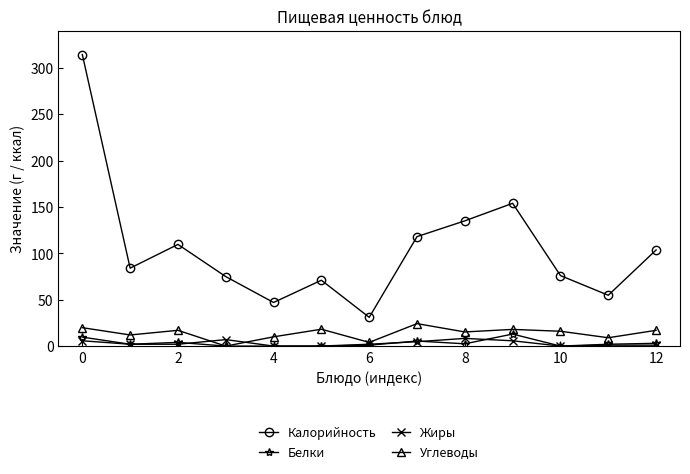

How many interior local peaks does the Калорийность series have?

3